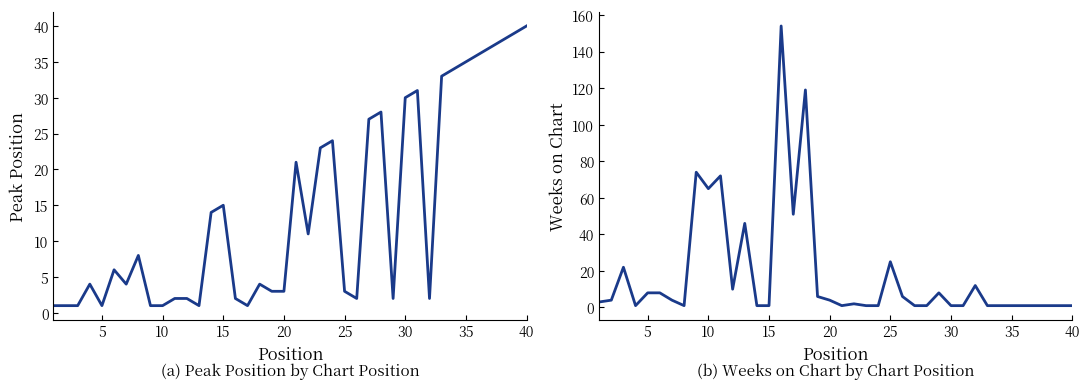

What is the difference between the maximum and minimum values in the Peak Position series?

39